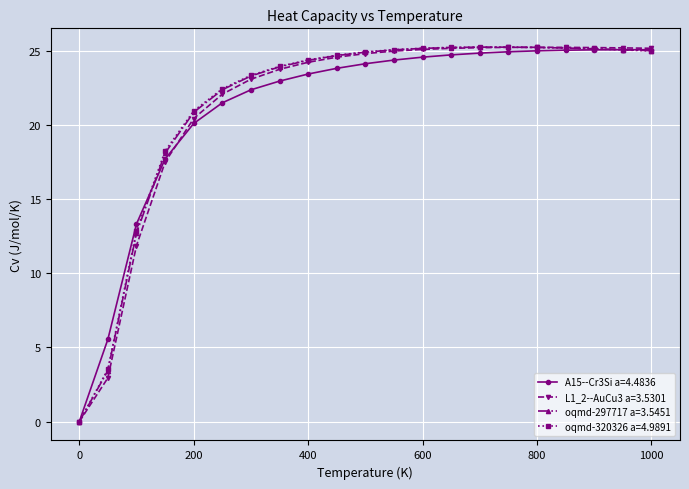

What is the value of the oqmd-320326 a=4.9891 point at the 3rd from the left?

12.9